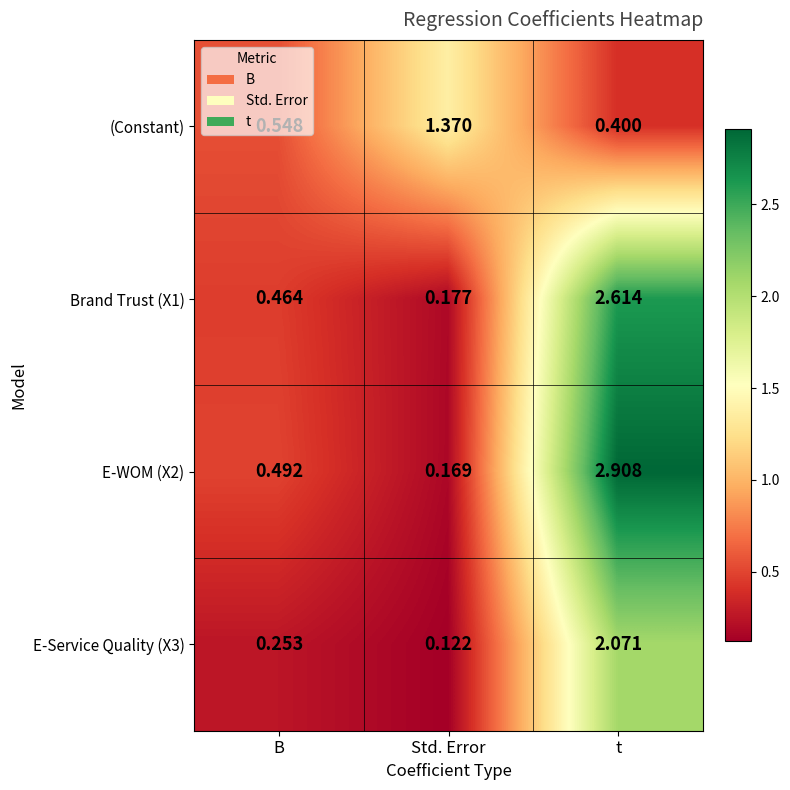

Between B and t, which series saw the biggest shift?

E-WOM (X2)